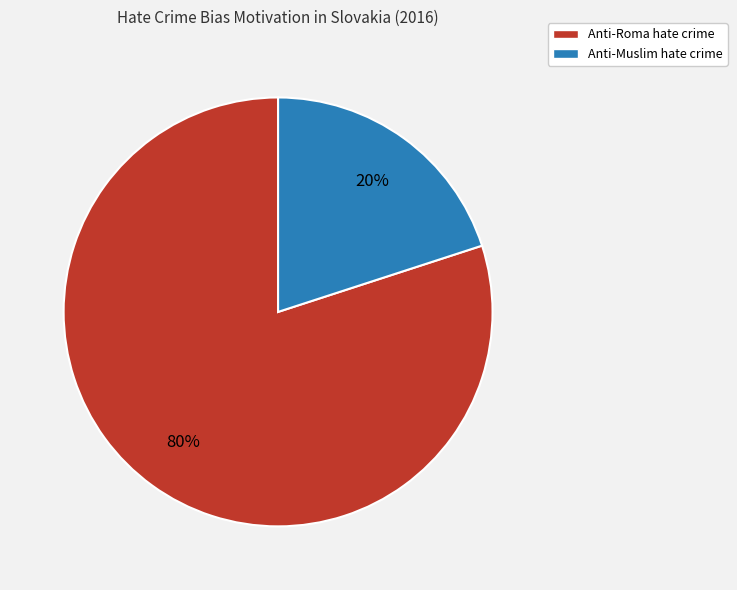

True or false: Anti-Roma hate crime accounts for 80% of the total.

True